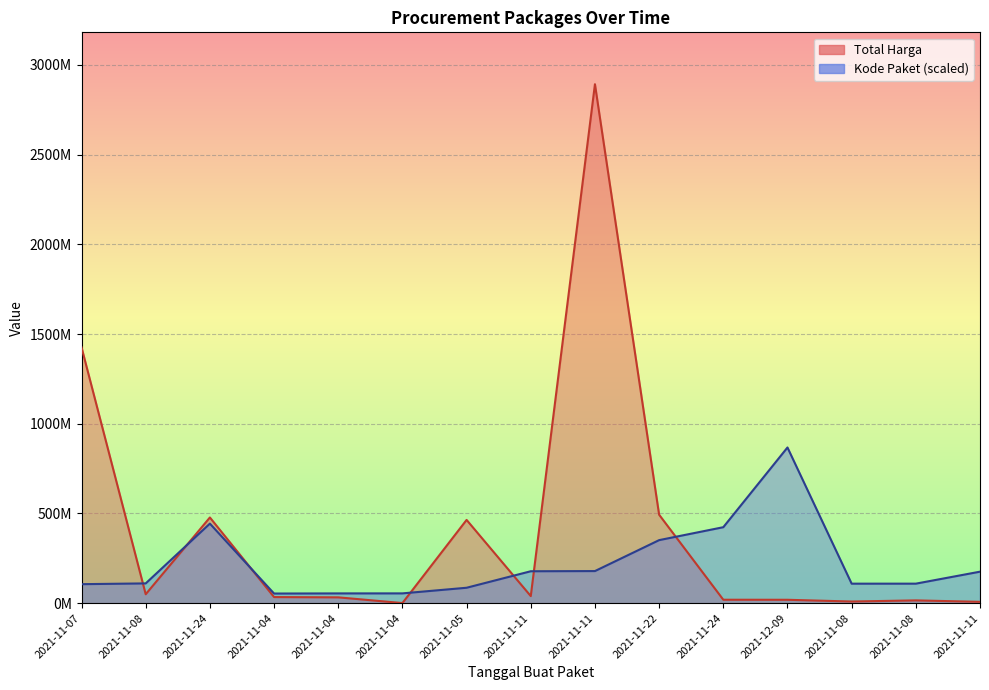

At which category does Total Harga reach its first local peak?

2021-11-24